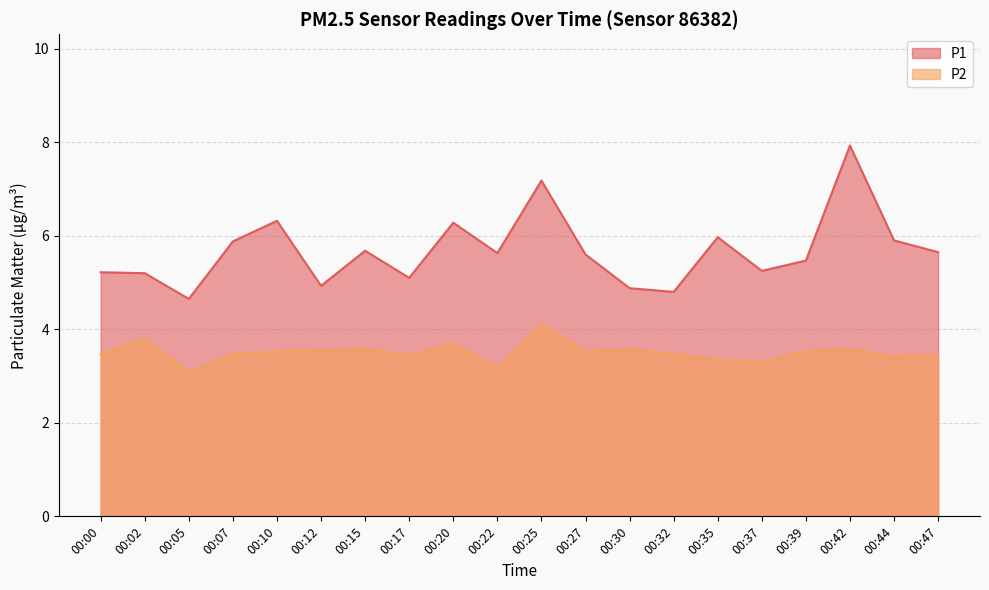

Where is P2 nearest to the value 3?

00:05